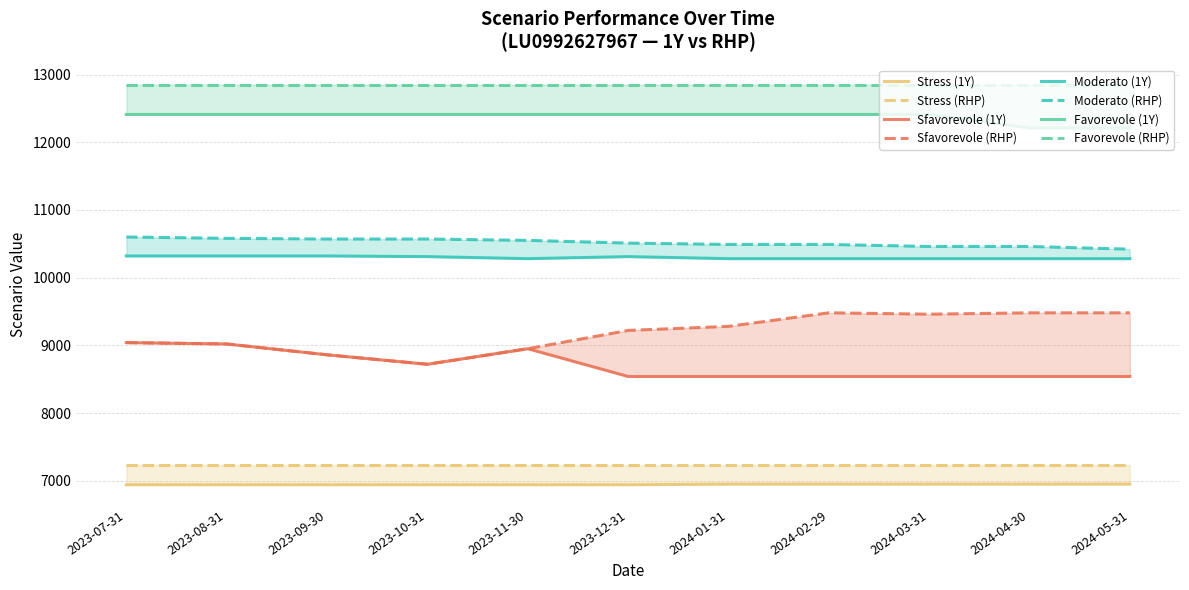

True or false: Sfavorevole has a value of 14080 at 2023-10-31.

False